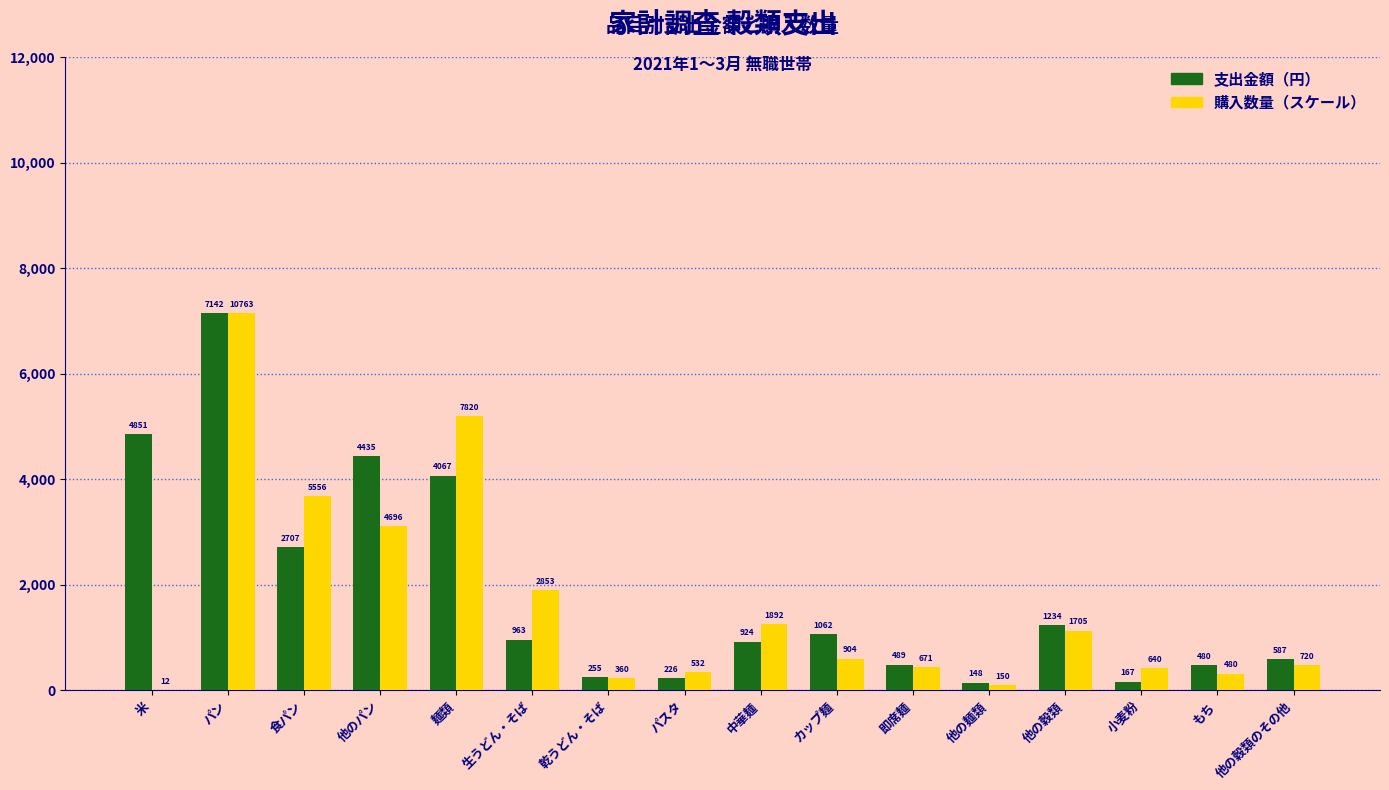

Which category has the highest value across all series?

パン